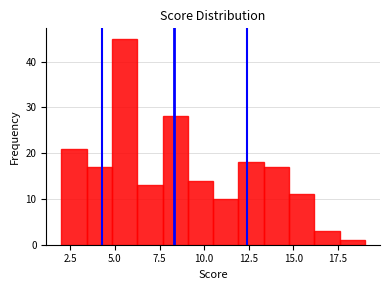

Read against the x-axis, roughly where is the centre of the tallest bar?

5.5